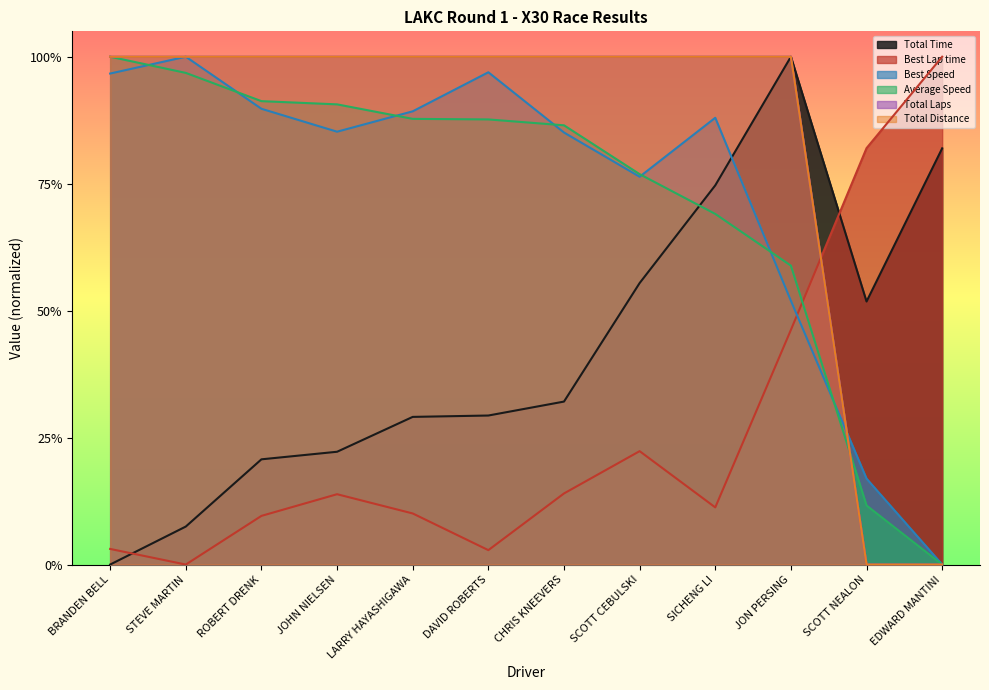

What are all the series names shown in the legend?

Total Time, Best Lap time, Best Speed, Average Speed, Total Laps, Total Distance